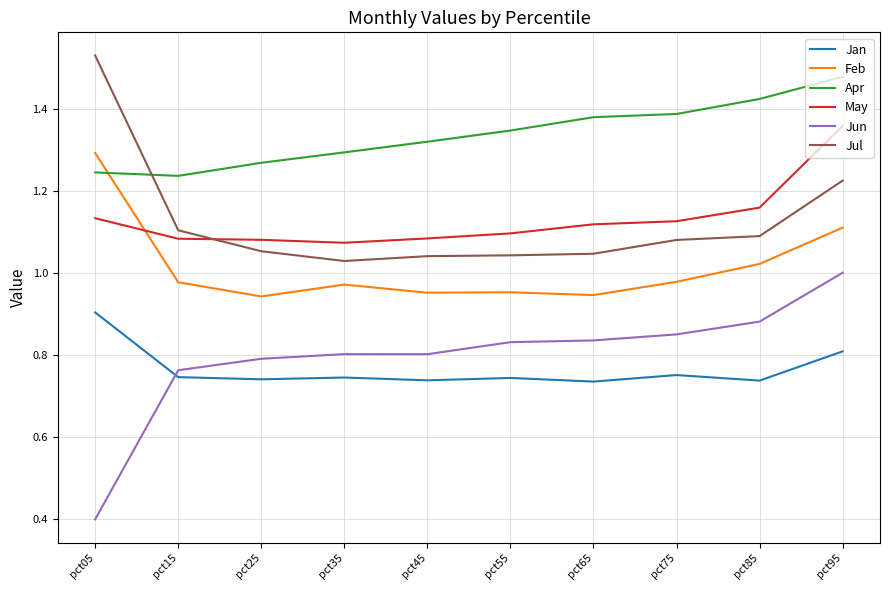

True or false: May has more than 2 points higher than both neighbors.

False